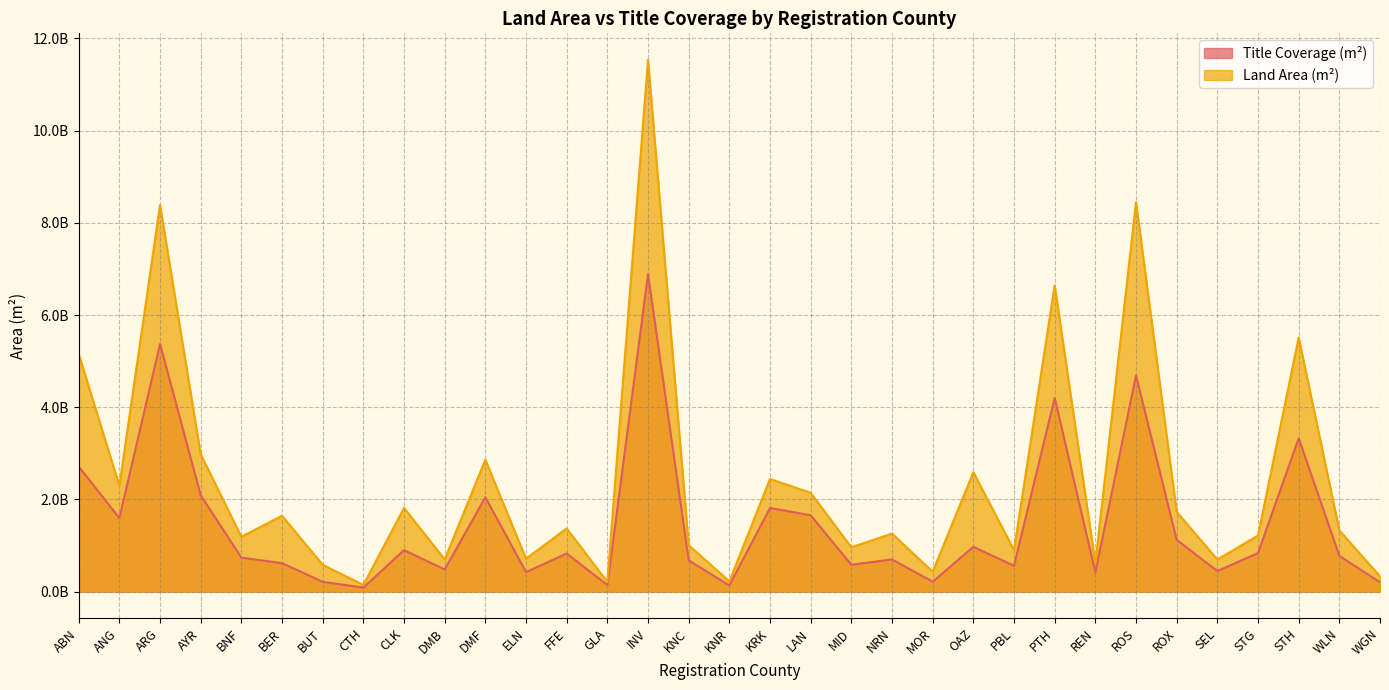

Reading left to right, list all the values displayed in this chart.

Title Coverage (m²): 2713533532	1595729172	5371559810	2088714812	739131213	618889311	214260544	88518095	901153880	482149995	2047753663	424670283	829156024	143333126	6886366405	678125697	136452864	1815670364	1657037977	583421475	700477025	215954213	972043201	561548637	4202560554	419362902	4687967459	1124718371	447866826	836985102	3328886622	776060900	205284346
Land Area (m²): 5154565919	2296783879	8382430823	2980232406	1192127155	1646078929	582505907	147102140	1816585158	699237574	2862031914	714545895	1370314710	212494096	11531458806	1007659799	224597258	2444088713	2143431467	962892345	1259999580	430356209	2591032559	903027801	6641659661	614664615	8446081354	1731638259	698166309	1216483938	5512544789	1329729713	331697815